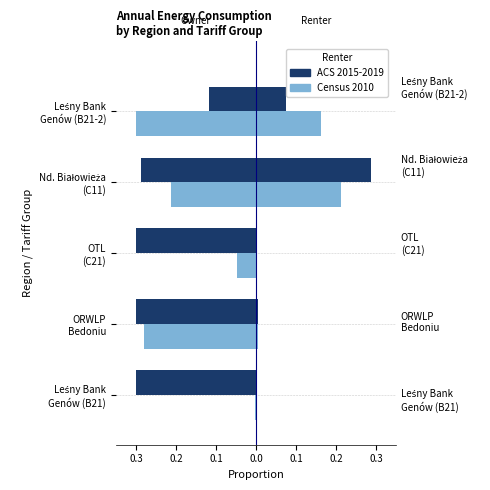

What value does the ACS 2015-2019 series have at OTL (C21)?

-0.3